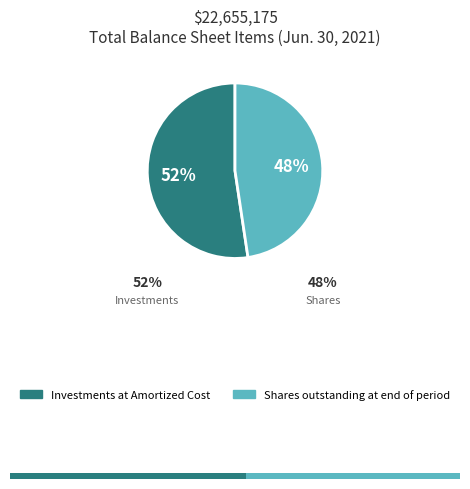

What percentage do Shares outstanding at end of period and Investments at Amortized Cost together represent?

100.0%